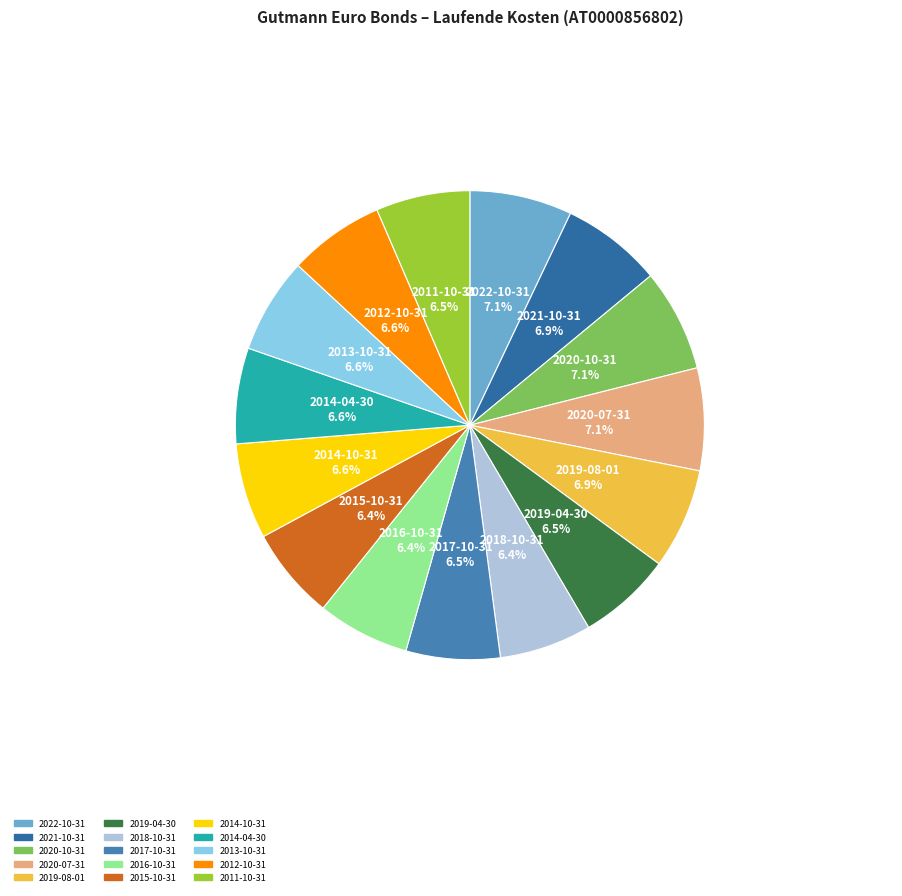

The 2011-10-31 slice represents 1% of the pie. True or false?

False